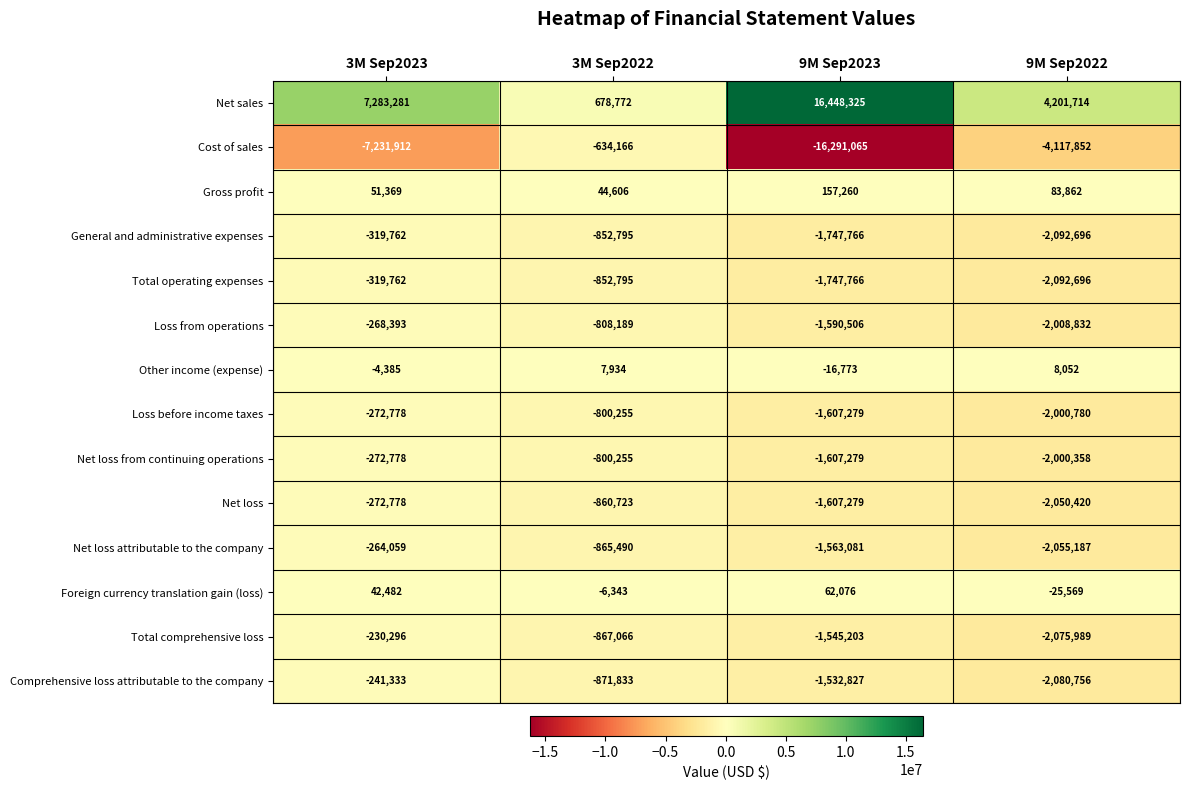

What is the sum of all Net loss values?

-4791200